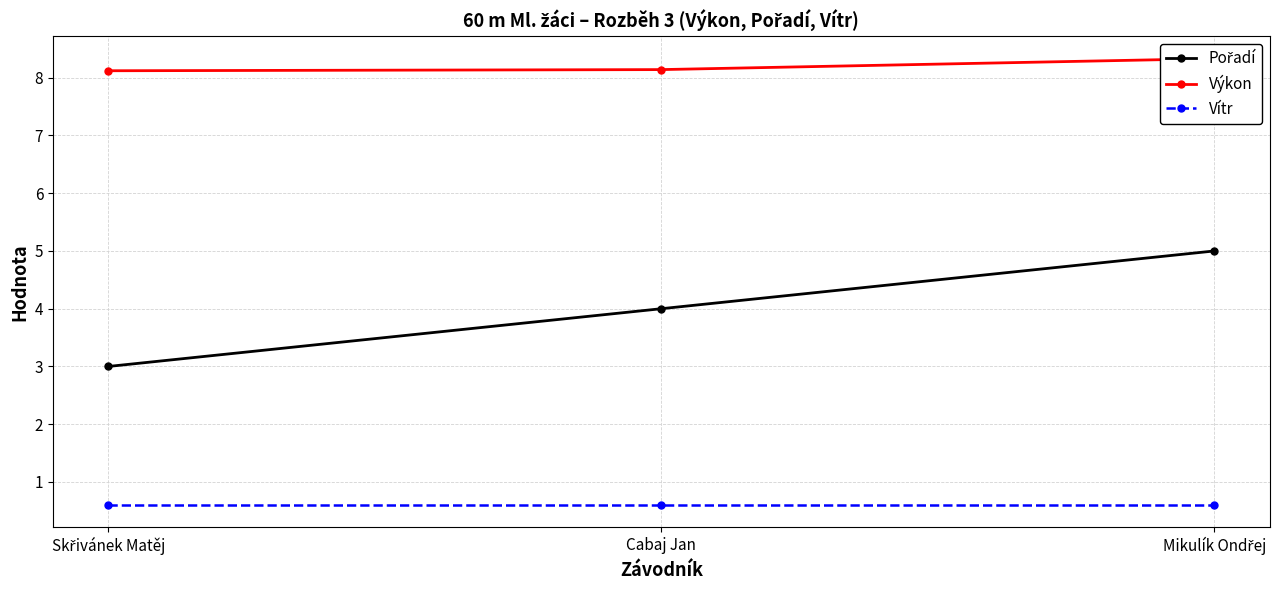

Reading left to right, extract all data points from this chart.

Pořadí: Skřivánek Matěj=3.0	Cabaj Jan=4.0	Mikulík Ondřej=5.0
Výkon: Skřivánek Matěj=8.1	Cabaj Jan=8.1	Mikulík Ondřej=8.3
Vítr: Skřivánek Matěj=0.6	Cabaj Jan=0.6	Mikulík Ondřej=0.6